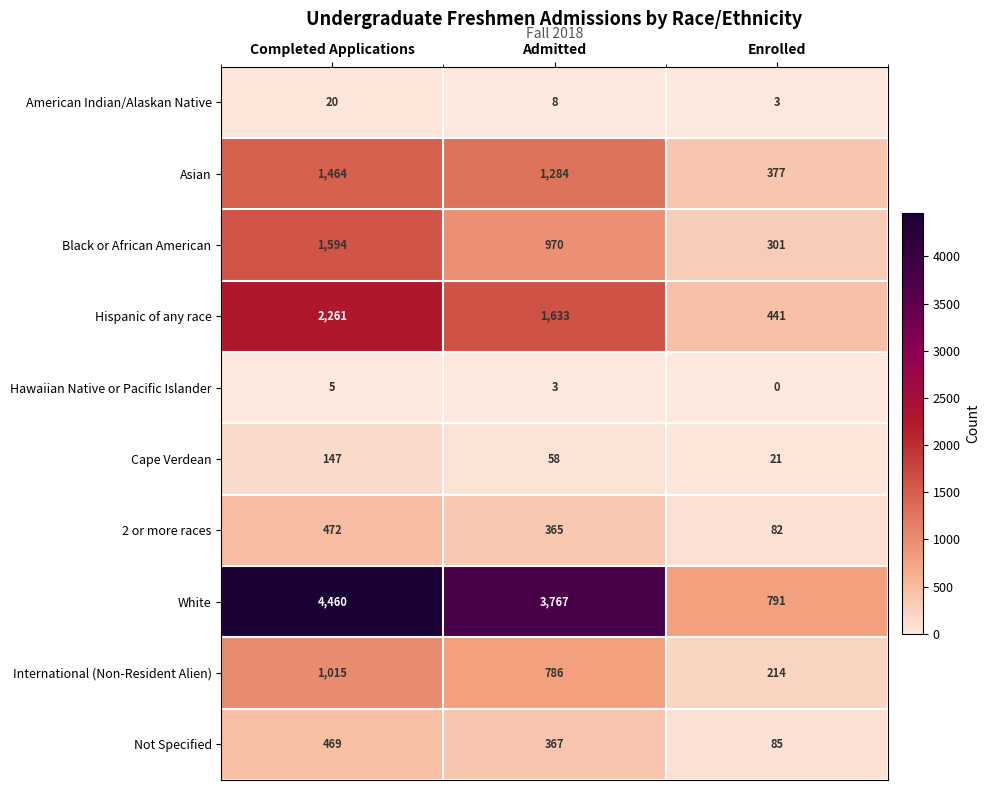

Rank the series by their maximum value, from highest to lowest.

White, Hispanic of any race, Black or African American, Asian, International (Non-Resident Alien), 2 or more races, Not Specified, Cape Verdean, American Indian/Alaskan Native, Hawaiian Native or Pacific Islander